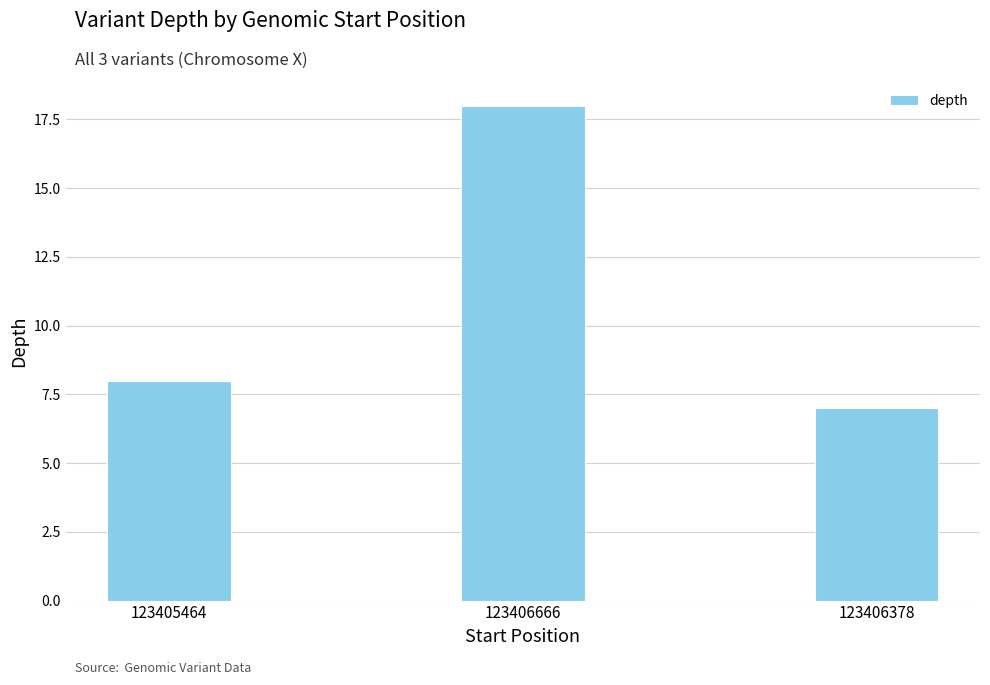

Reading left to right, extract all data points from this chart.

8	18	7